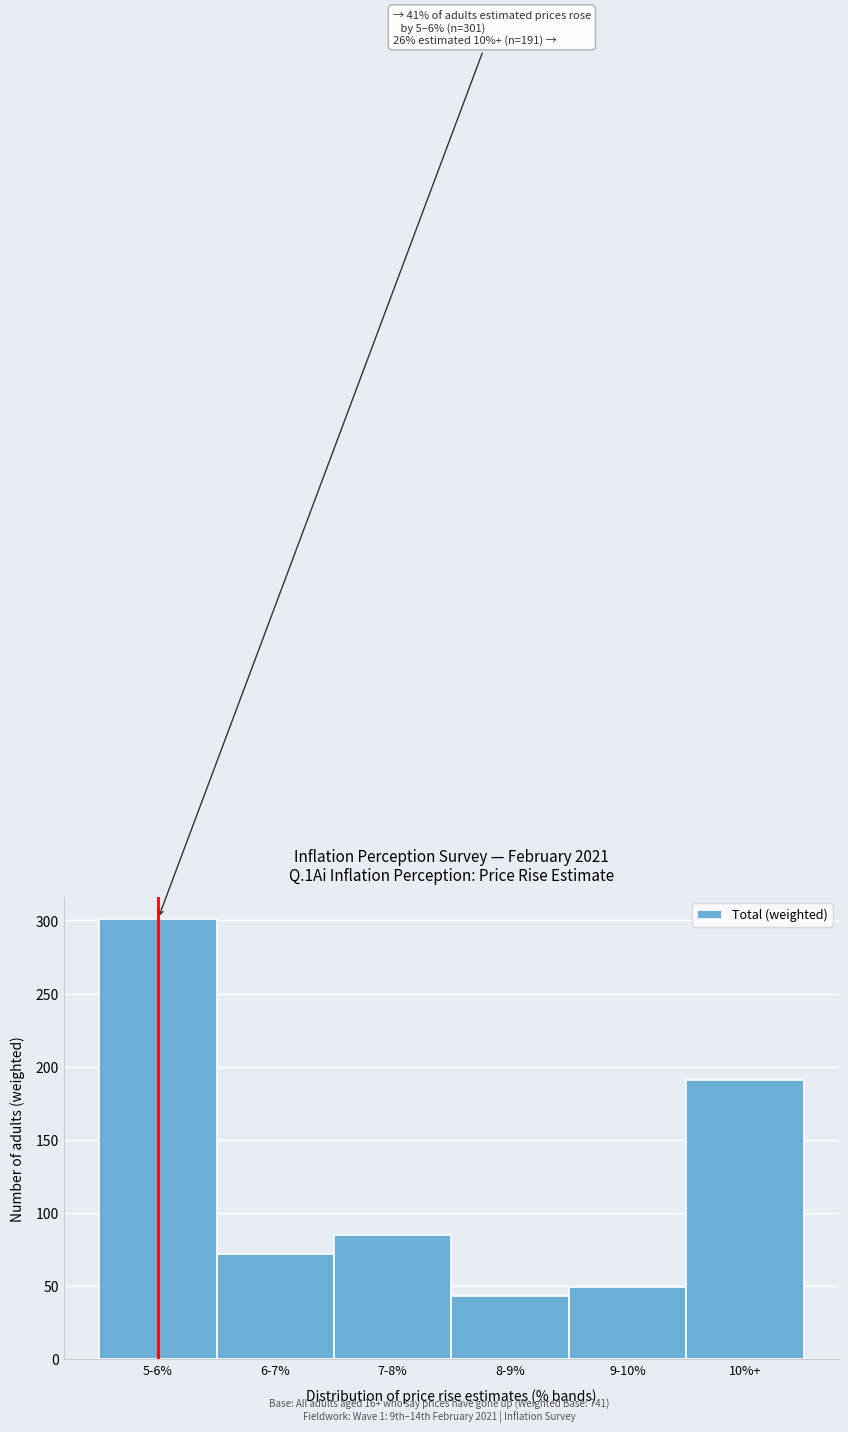

Reading left to right, extract all data points from this chart.

301	72	85	43	49	191